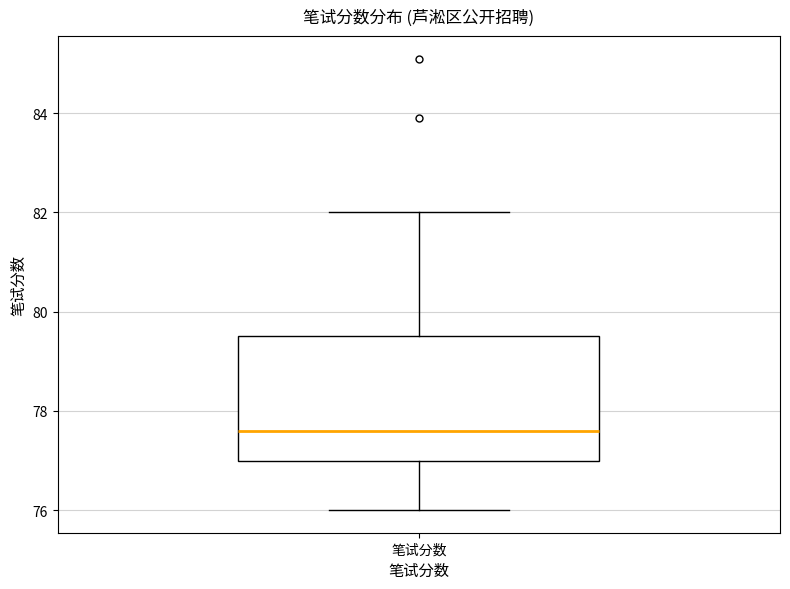

Read this box plot against the y-axis: the position of the median line, the range covered by the box, and the ends of both whiskers. The values are not printed on the chart, so give them approximately, as read against the axis.

median 77.6, box 77.0 to 79.6, whiskers 76.0 to 82.0